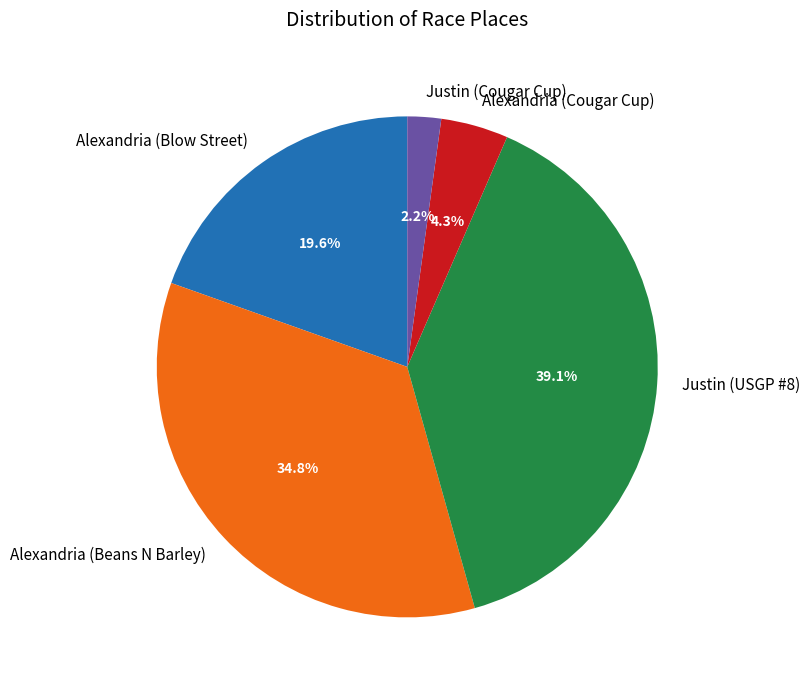

What percentage do Alexandria (Beans N Barley) and Justin (Cougar Cup) together represent?

37.0%